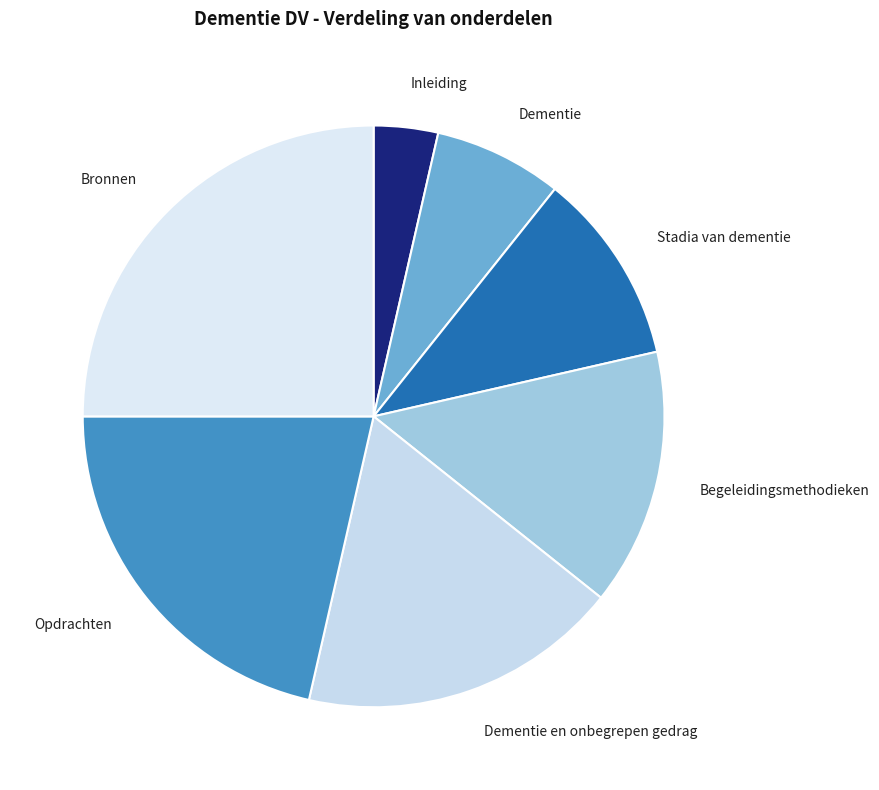

Is the sum of Dementie and Dementie en onbegrepen gedrag greater than half?

No